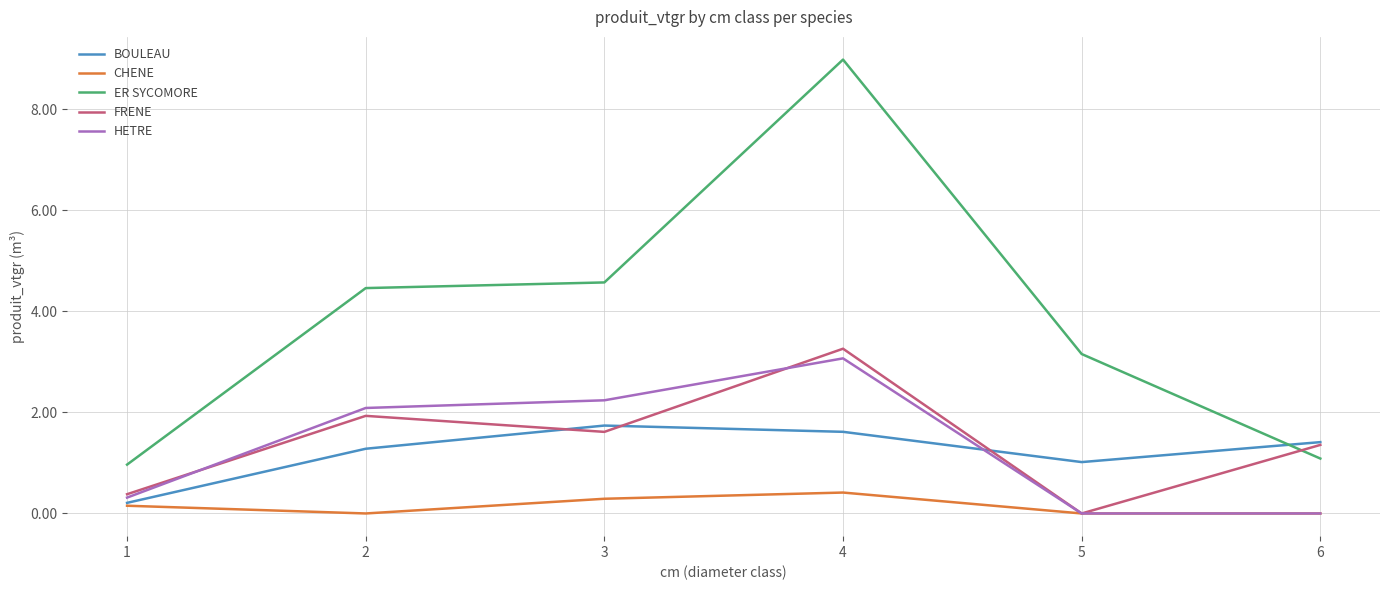

Rank the series at 3 from highest to lowest value.

ER SYCOMORE, HETRE, BOULEAU, FRENE, CHENE